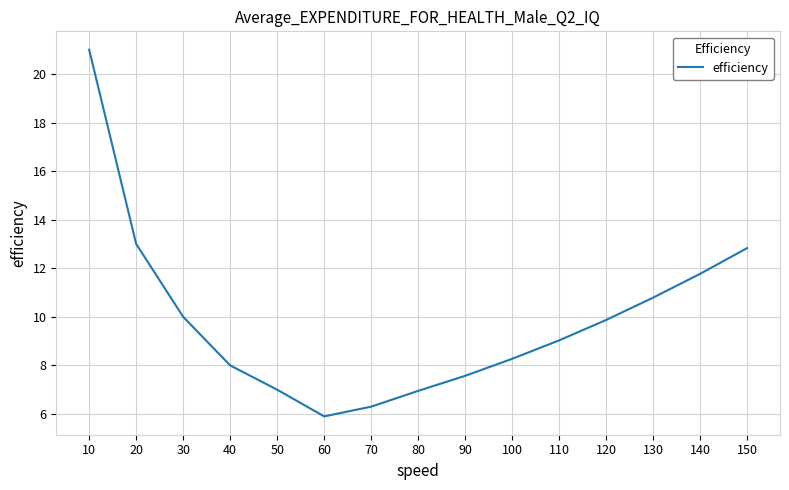

Read the value at 90.

7.6